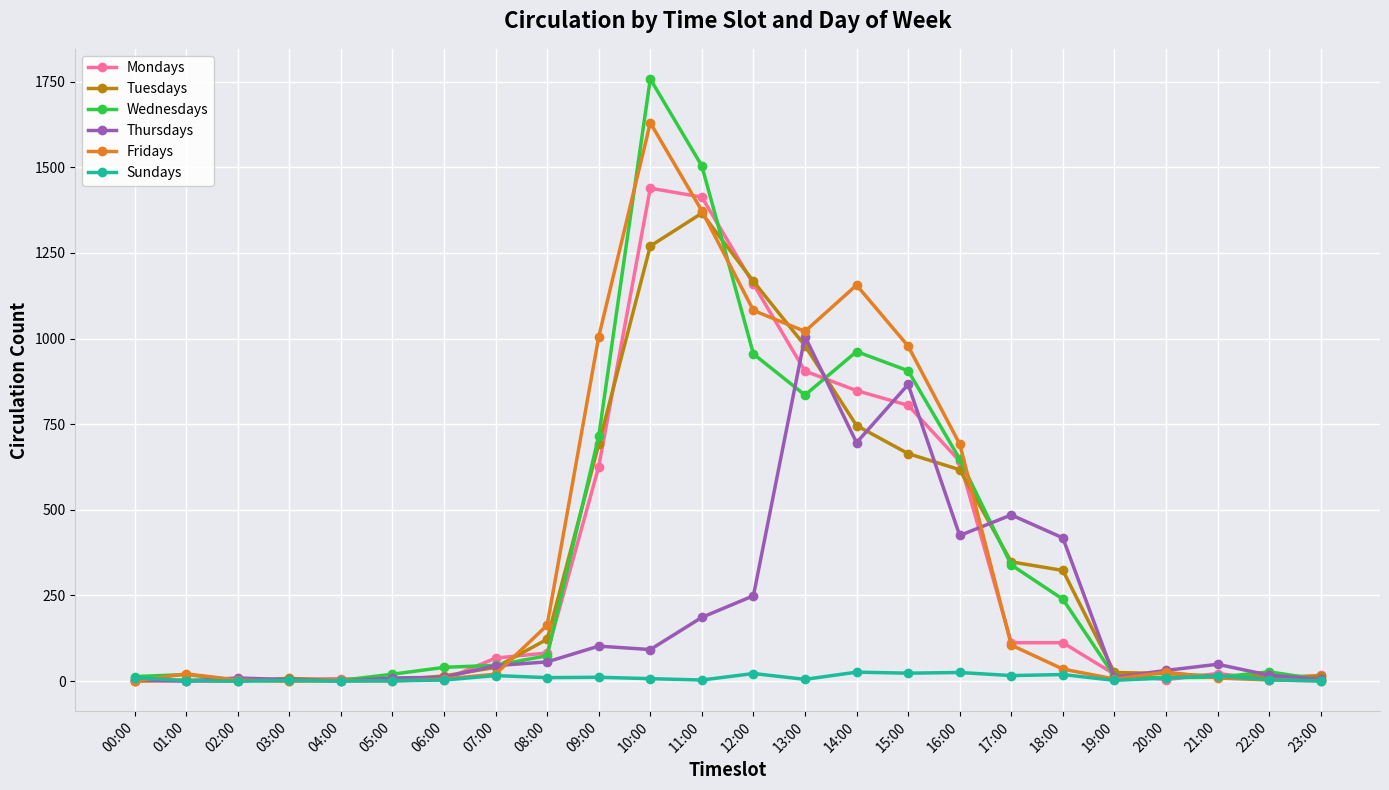

What is the label of the 21st point from the left?

20:00